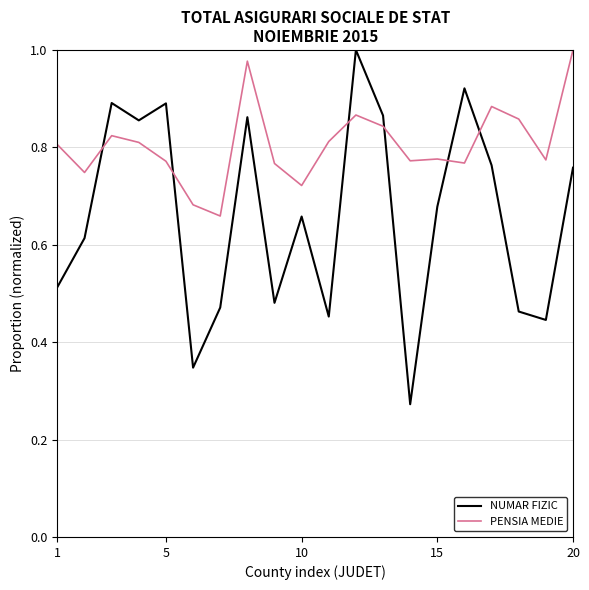

Which series ends up on top after the final intersection of PENSIA MEDIE and NUMAR FIZIC?

PENSIA MEDIE